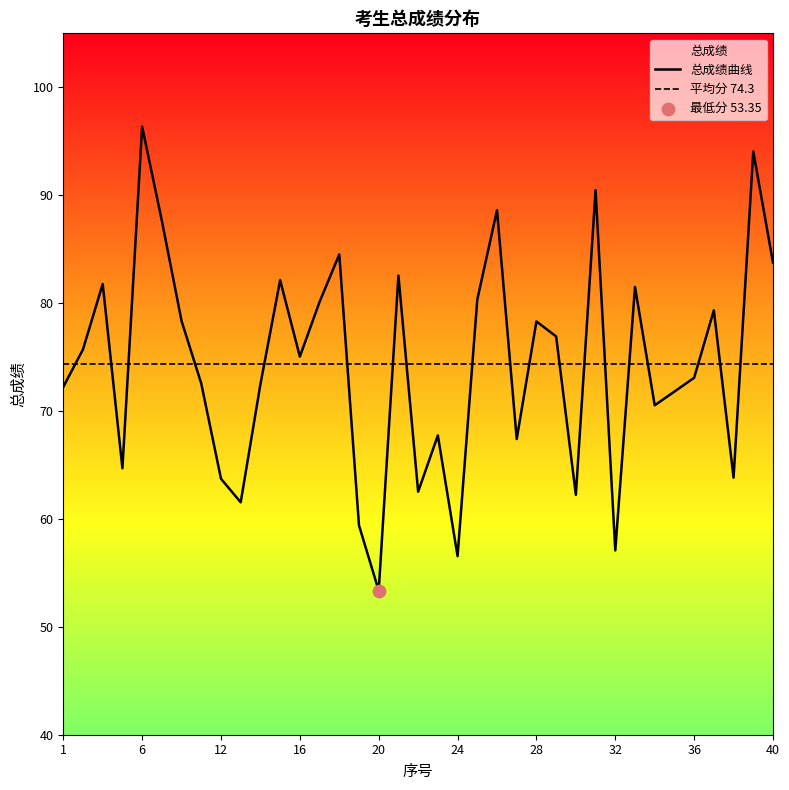

Which series contains the lowest Y value?

总成绩曲线